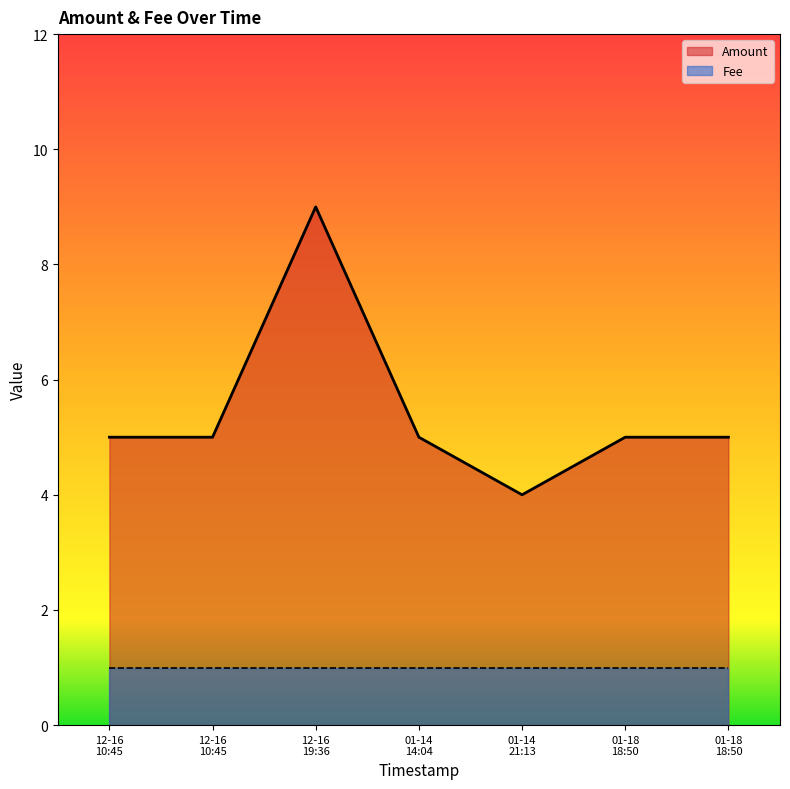

Rank the series by their maximum value, from lowest to highest.

Fee, Amount